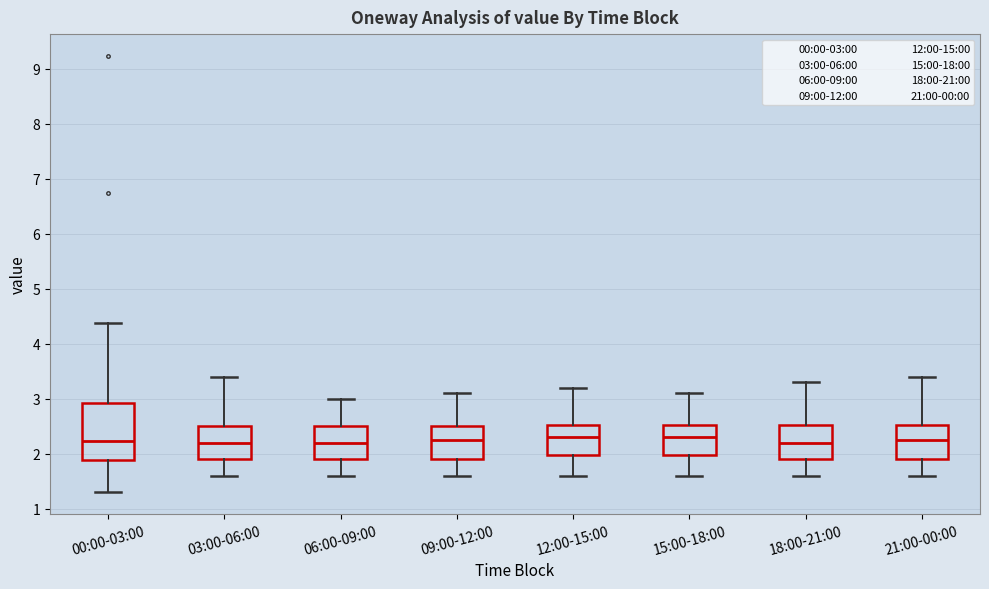

Reading left to right, transcribe this box plot: for each box, give where its median line is, the range the box spans, and where its two whiskers end, as read against the y-axis. The values are not printed on the chart, so give them approximately, as read against the axis.

00:00-03:00: median 2.2, box 1.9 to 2.9, whiskers 1.3 to 4.4
03:00-06:00: median 2.2, box 1.9 to 2.5, whiskers 1.6 to 3.4
06:00-09:00: median 2.2, box 1.9 to 2.5, whiskers 1.6 to 3.0
09:00-12:00: median 2.3, box 1.9 to 2.5, whiskers 1.6 to 3.1
12:00-15:00: median 2.3, box 2.0 to 2.5, whiskers 1.6 to 3.2
15:00-18:00: median 2.3, box 2.0 to 2.5, whiskers 1.6 to 3.1
18:00-21:00: median 2.2, box 1.9 to 2.5, whiskers 1.6 to 3.3
21:00-00:00: median 2.3, box 1.9 to 2.5, whiskers 1.6 to 3.4